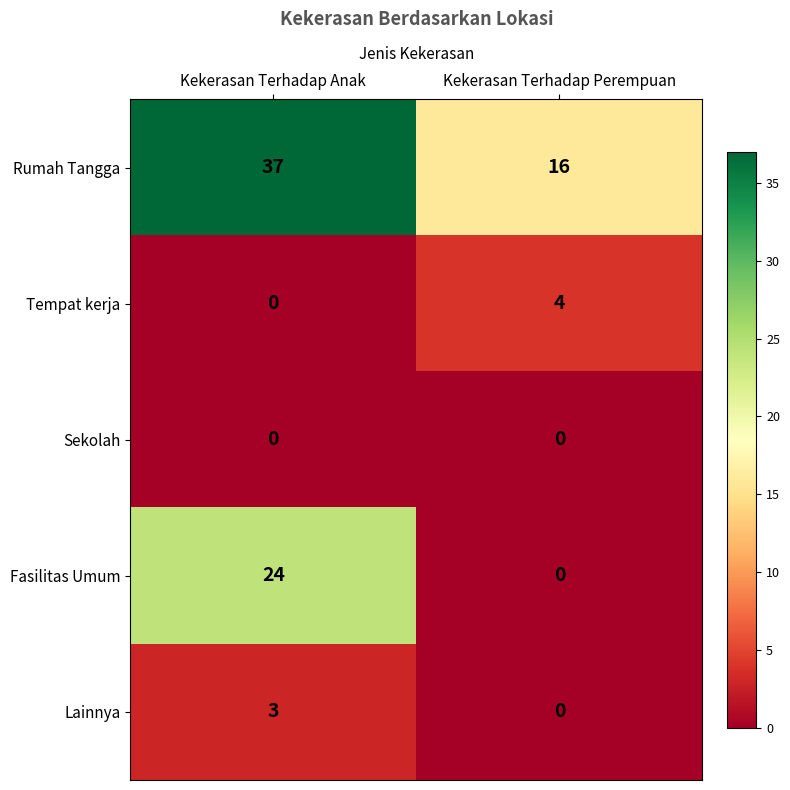

What is the greatest value displayed?

37